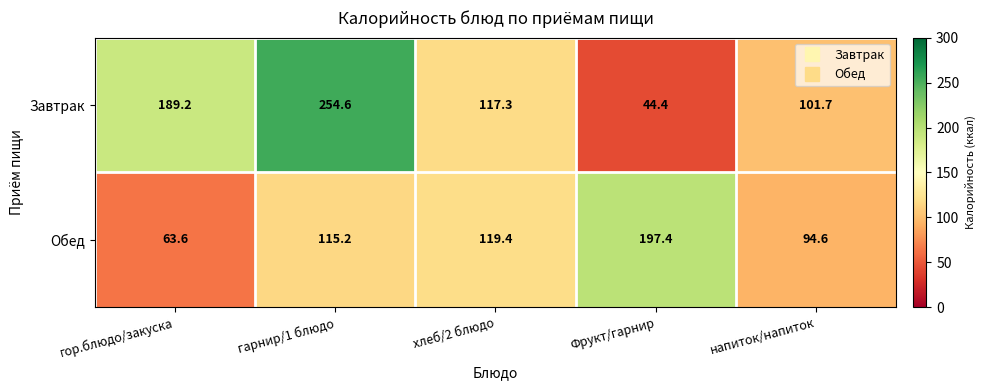

At which category does the chart reach its minimum across all series?

Фрукт/гарнир